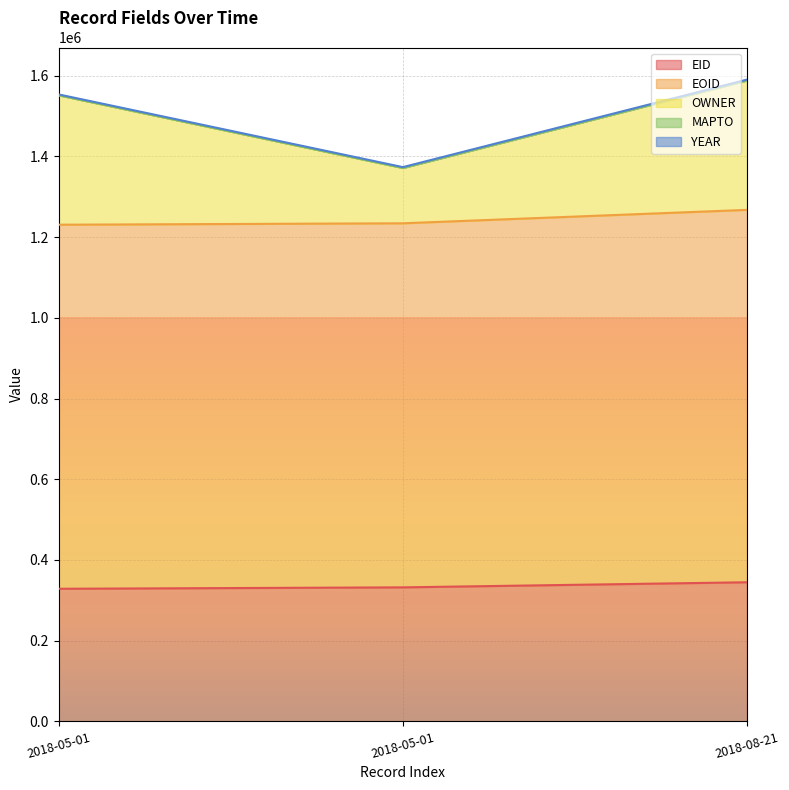

Which series has the widest spread of values?

OWNER